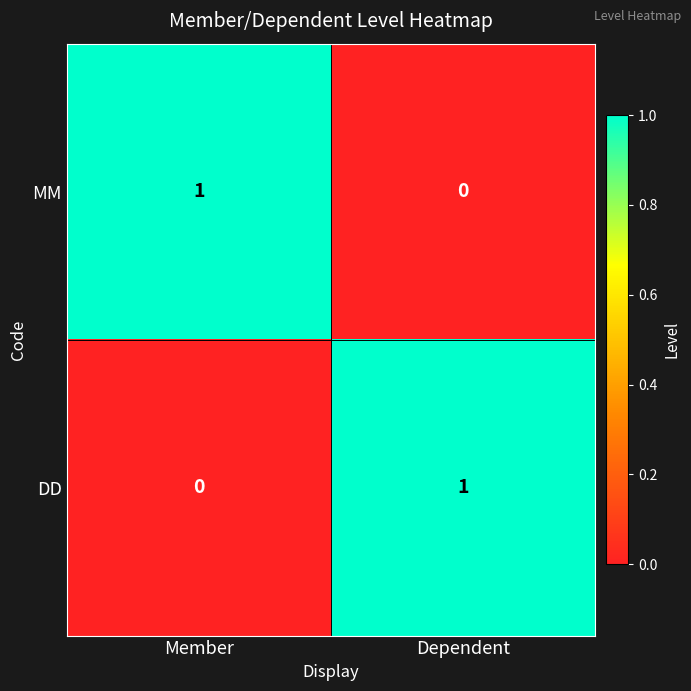

What is the total value across all series at Dependent?

1